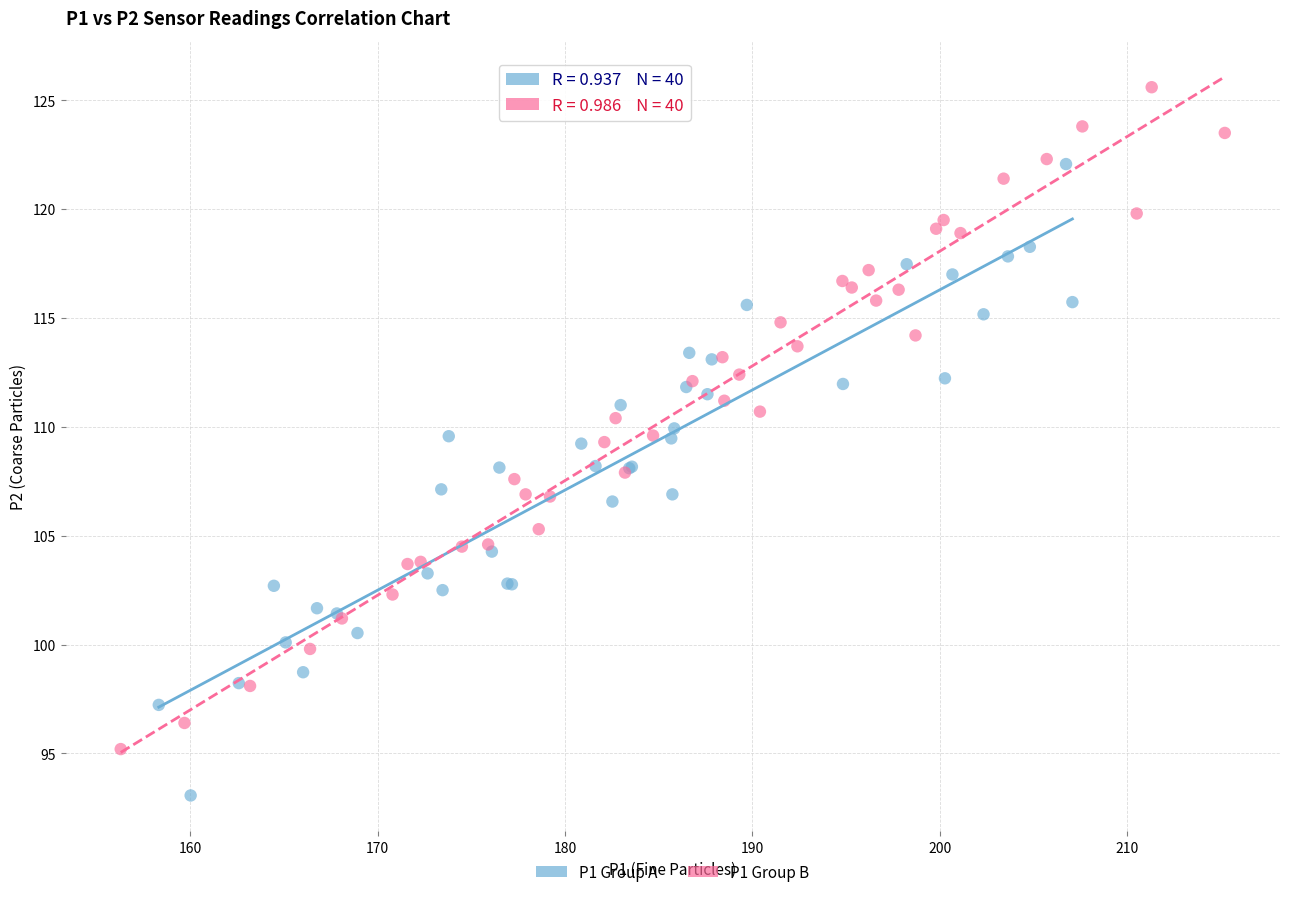

Which series contains the lowest Y value?

P1 Group A